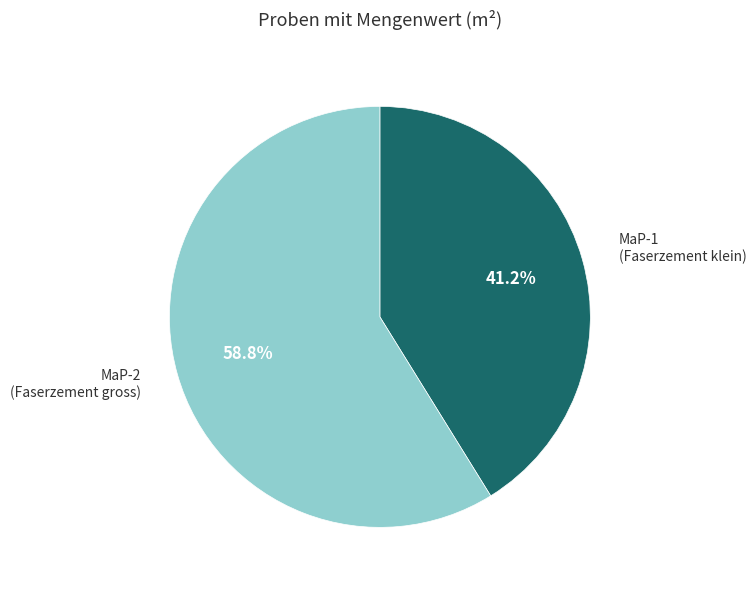

Rank the categories by value from highest to lowest.

MaP-2, MaP-1